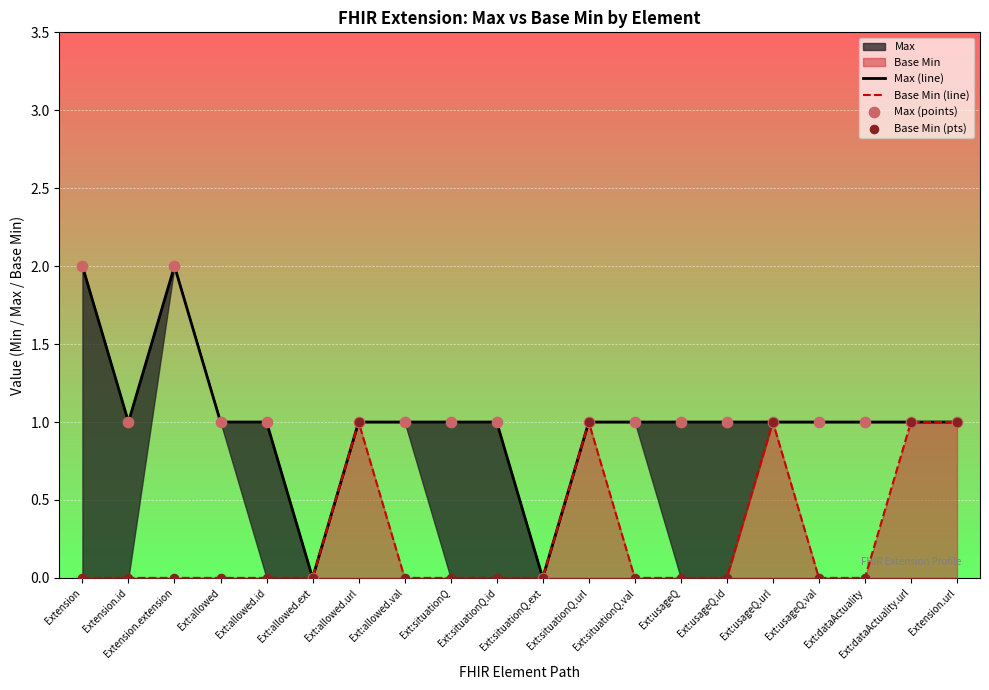

Is the value of Base Min (line) at Extension.url greater than the value of Max (points) at Ext:situationQ?

No